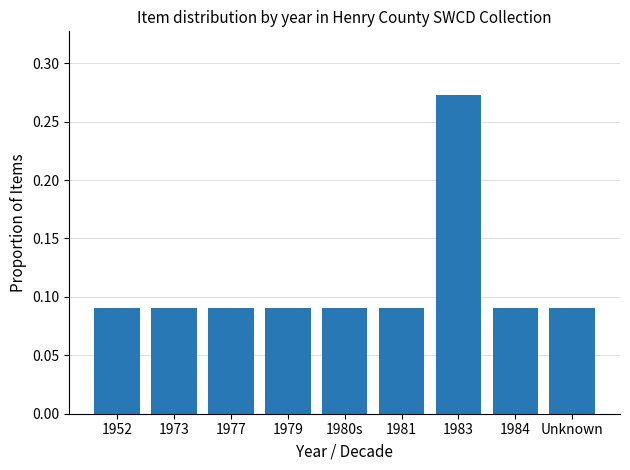

Count the values in the range 0 to 1.

9